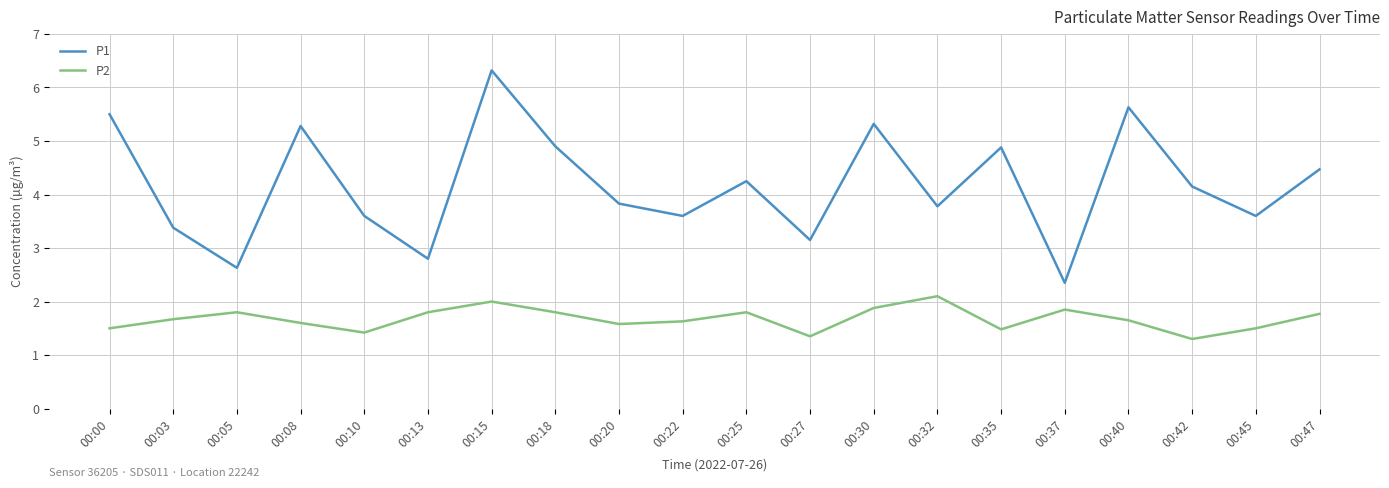

At 00:40, list the series in order from largest to smallest.

P1, P2